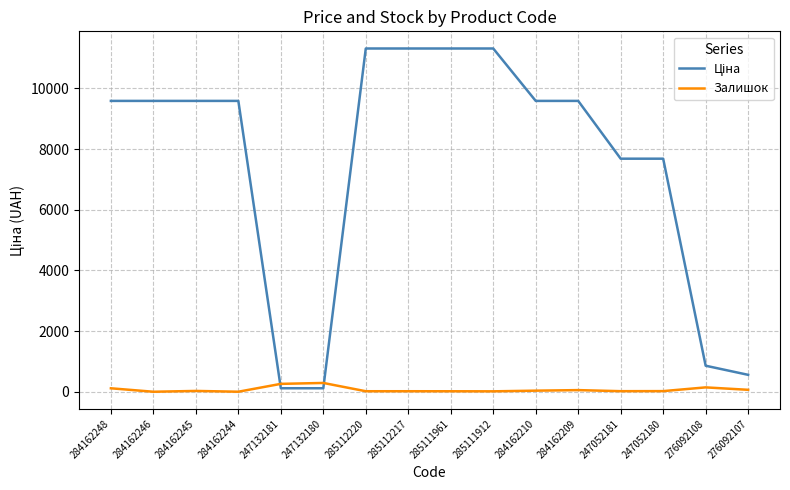

List the series in order of their peak value, lowest first.

Залишок, Ціна